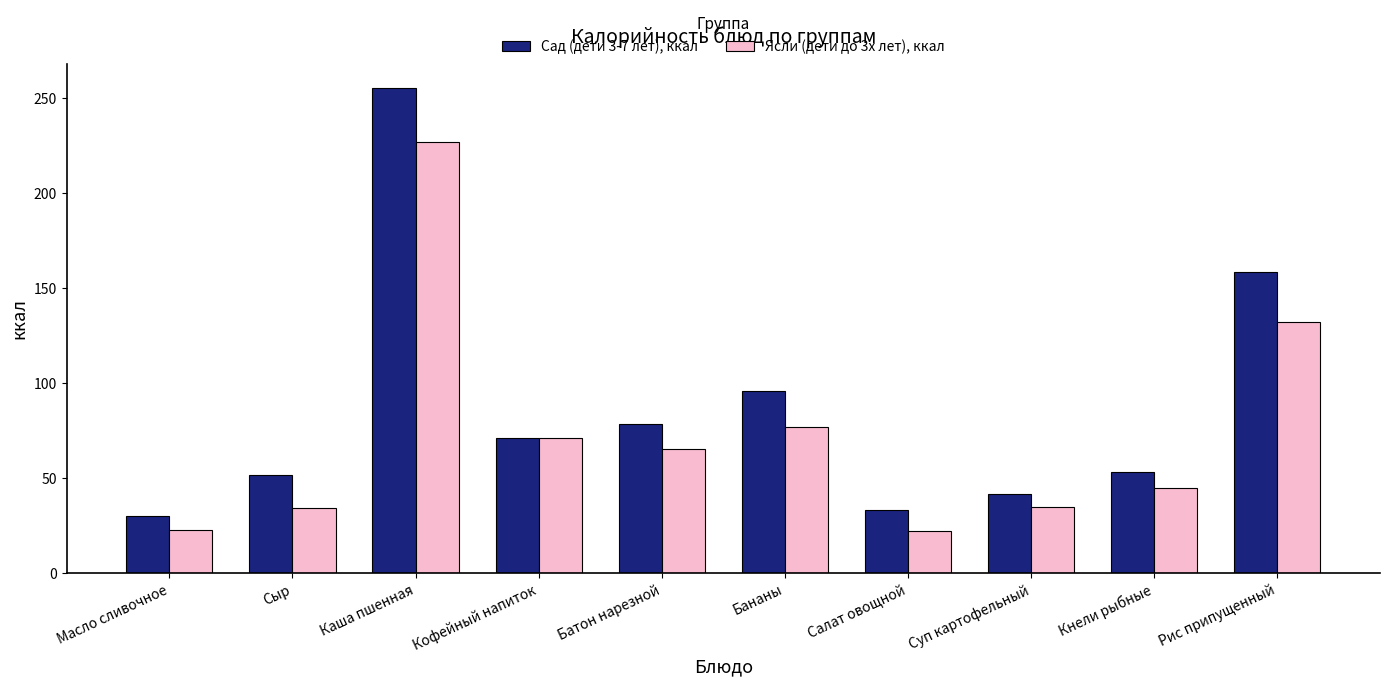

The value of Сад (дети 3-7 лет), ккал at Кофейный напиток is 116.7. True or false?

False